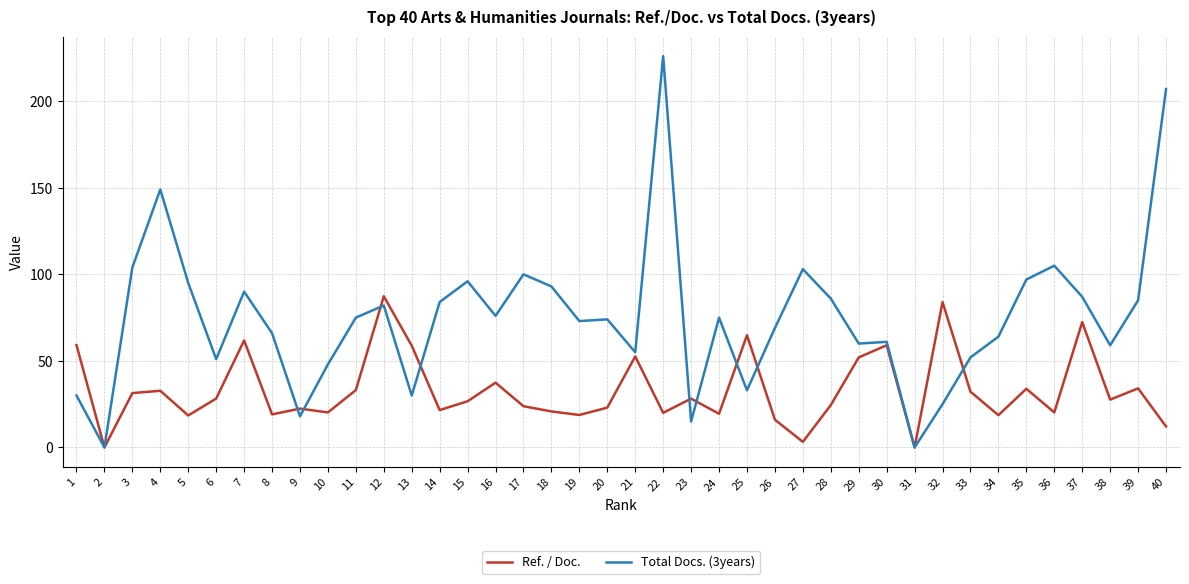

At which label does Ref. / Doc. reach its peak?

12